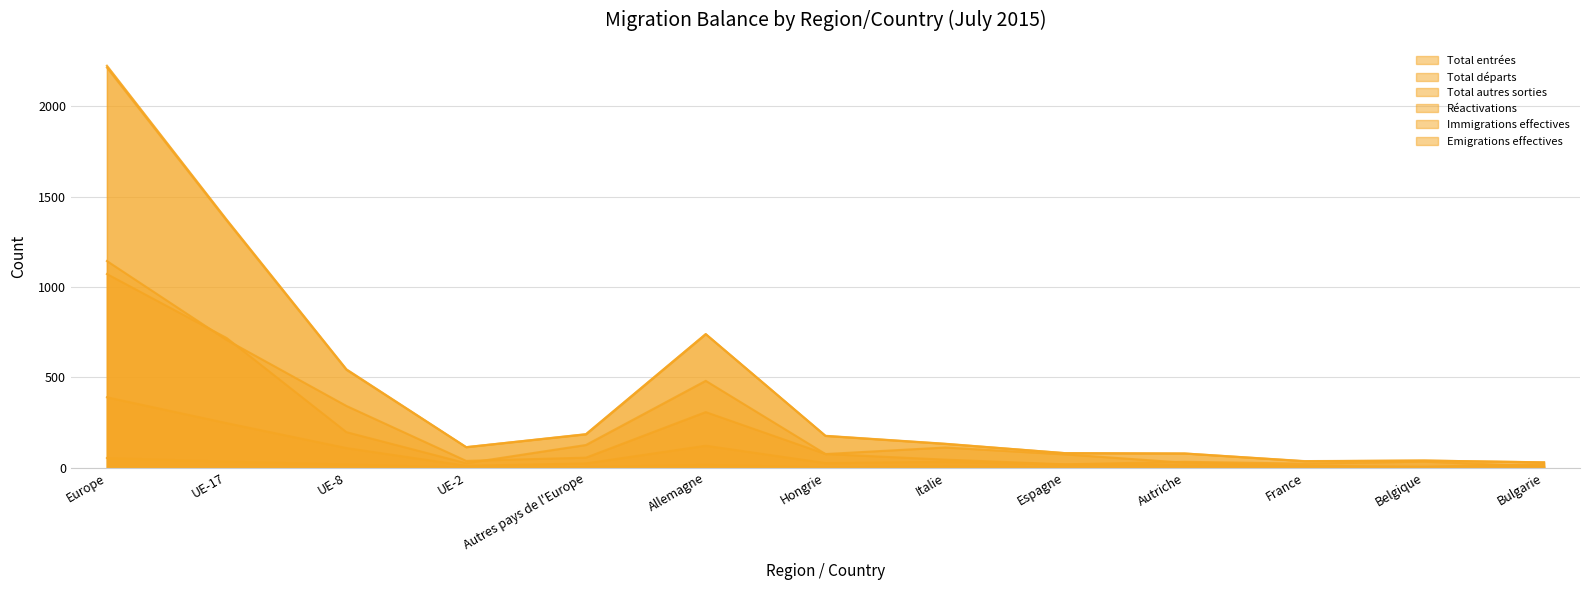

At which label does Réactivations first exceed 1?

Europe